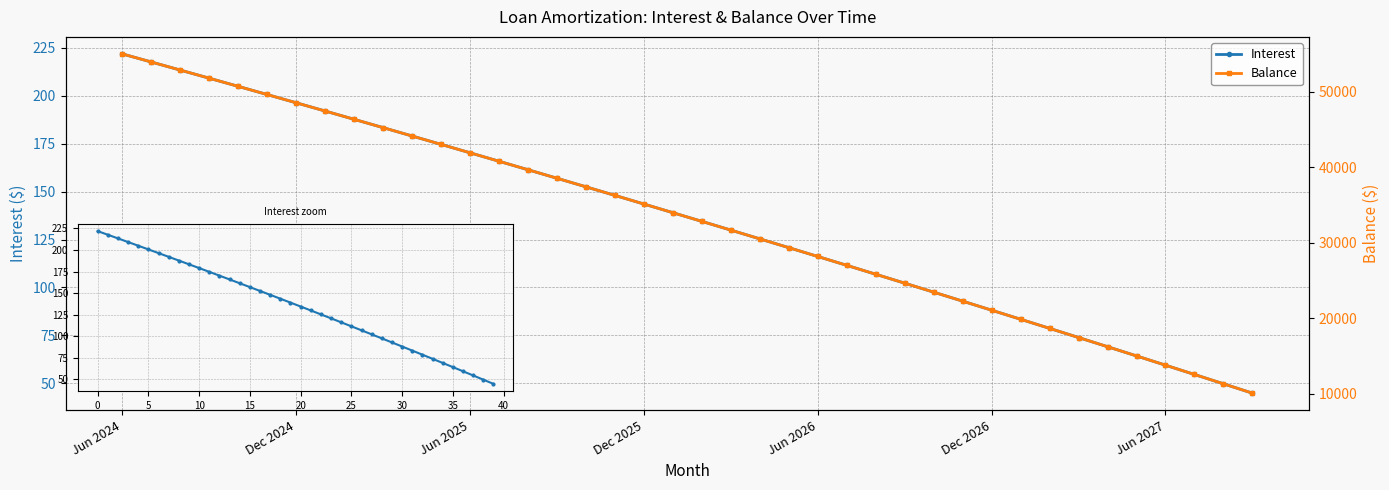

Count the number of categories in the chart.

40